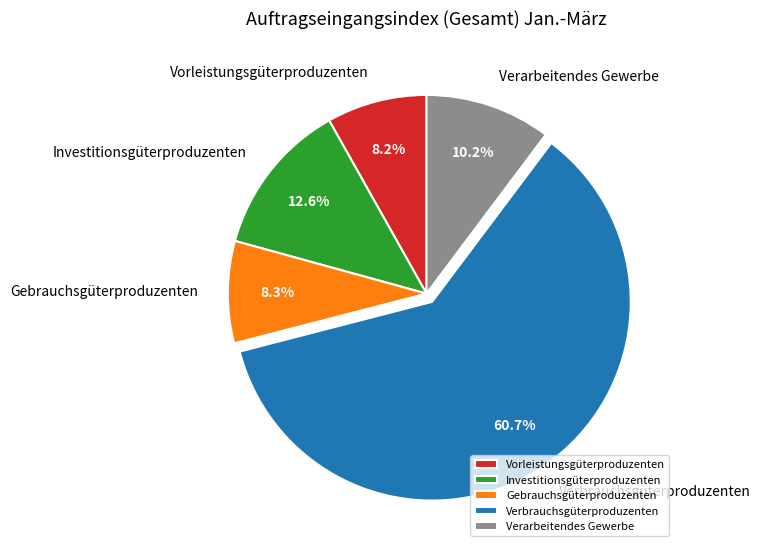

To the nearest percent, what is the difference between the Verarbeitendes Gewerbe and Investitionsgüterproduzenten slice percentages?

2%